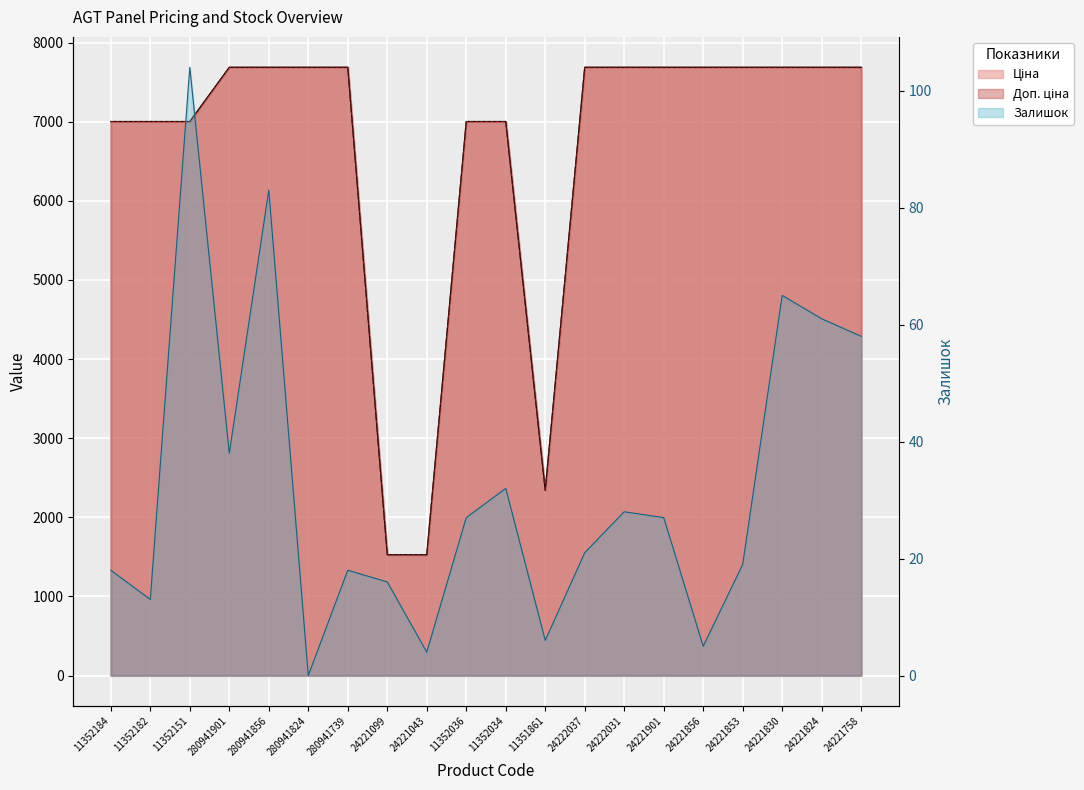

At which category does the chart reach its peak across all series?

280941901